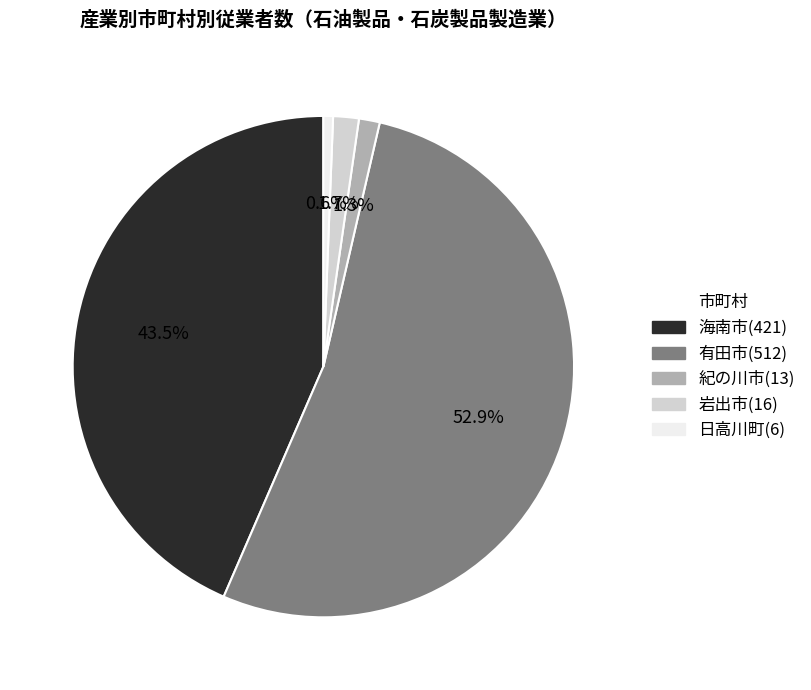

Which slice is the largest?

有田市